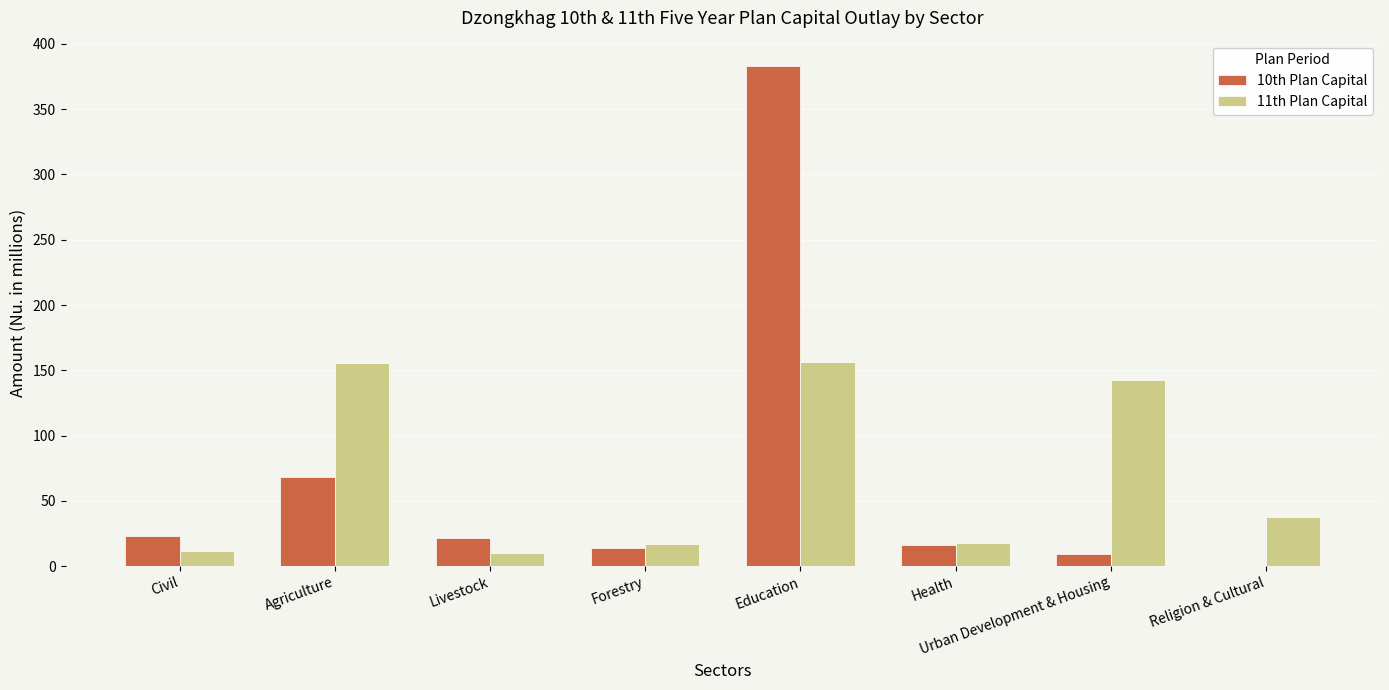

What is the total value across all series at Livestock?

31.0